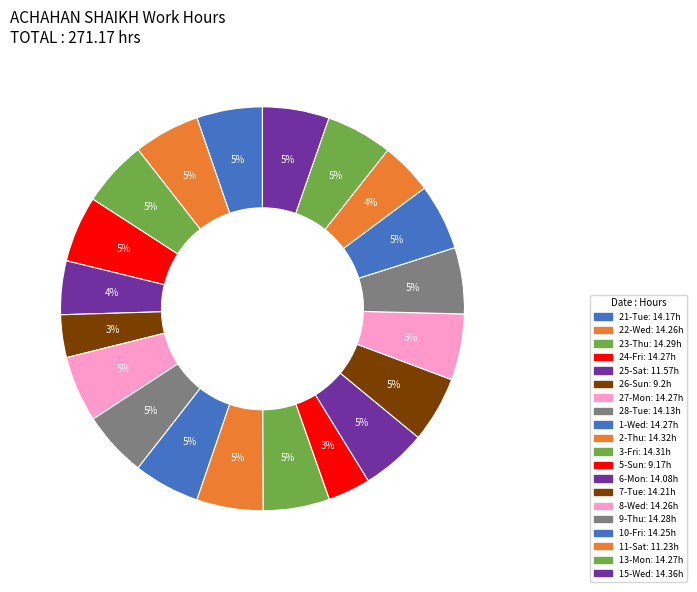

How many segments does this pie chart have?

20